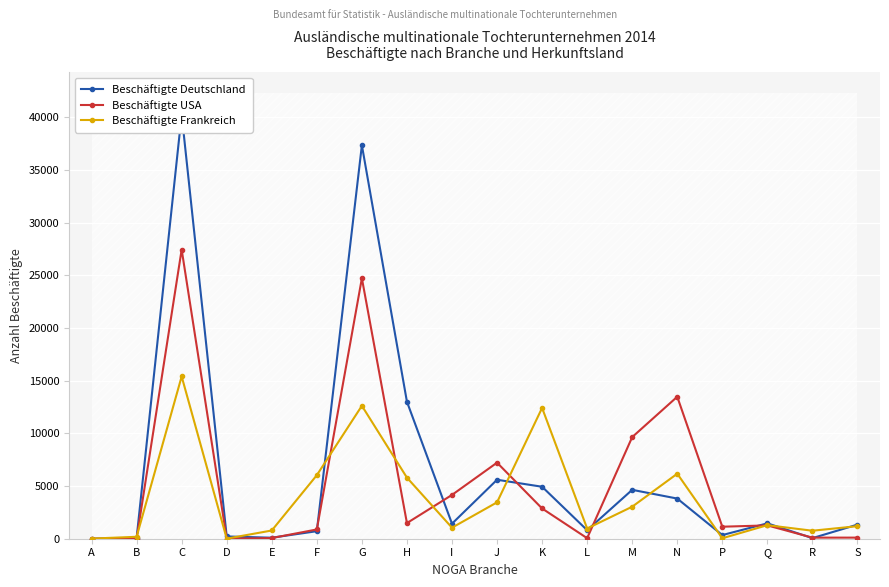

Which series ends up on top after the final intersection of Beschäftigte Frankreich and Beschäftigte Deutschland?

Beschäftigte Deutschland